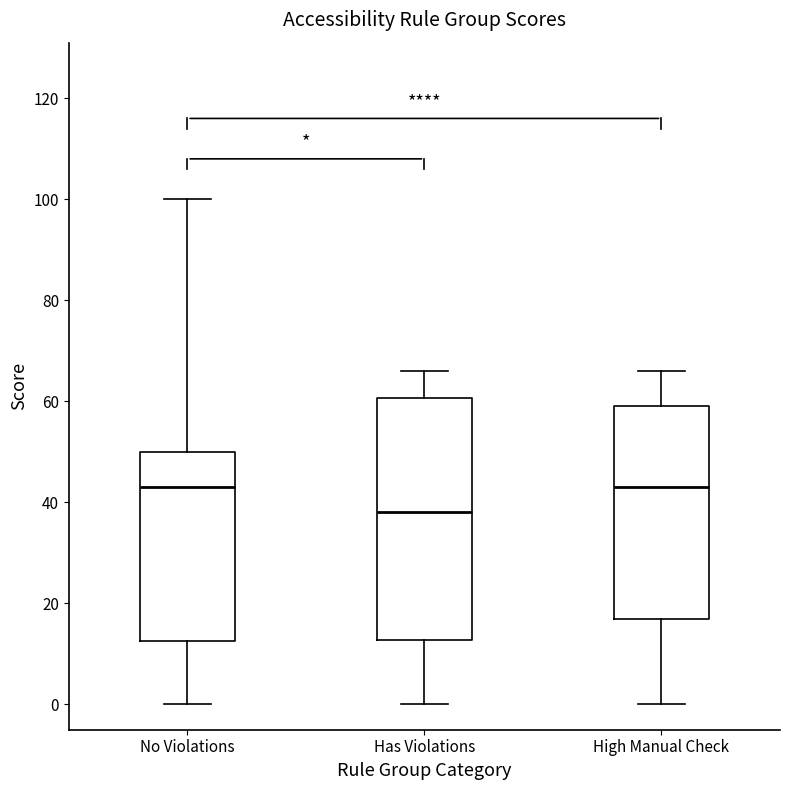

Reading left to right, transcribe this box plot: for each box, give where its median line is, the range the box spans, and where its two whiskers end, as read against the y-axis. The values are not printed on the chart, so give them approximately, as read against the axis.

No Violations: median 44, box 12 to 50, whiskers 0 to 100
Has Violations: median 38, box 12 to 60, whiskers 0 to 66
High Manual Check: median 44, box 18 to 60, whiskers 0 to 66